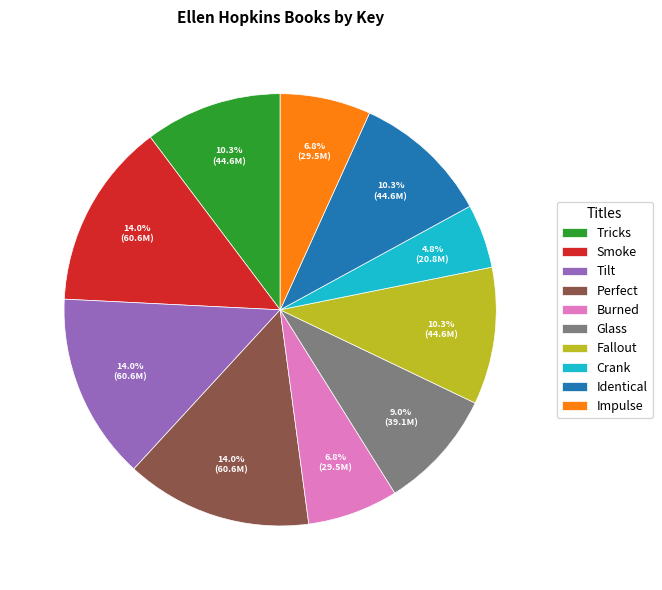

What is the ratio of the value at Smoke to the value at Tricks?

1.4